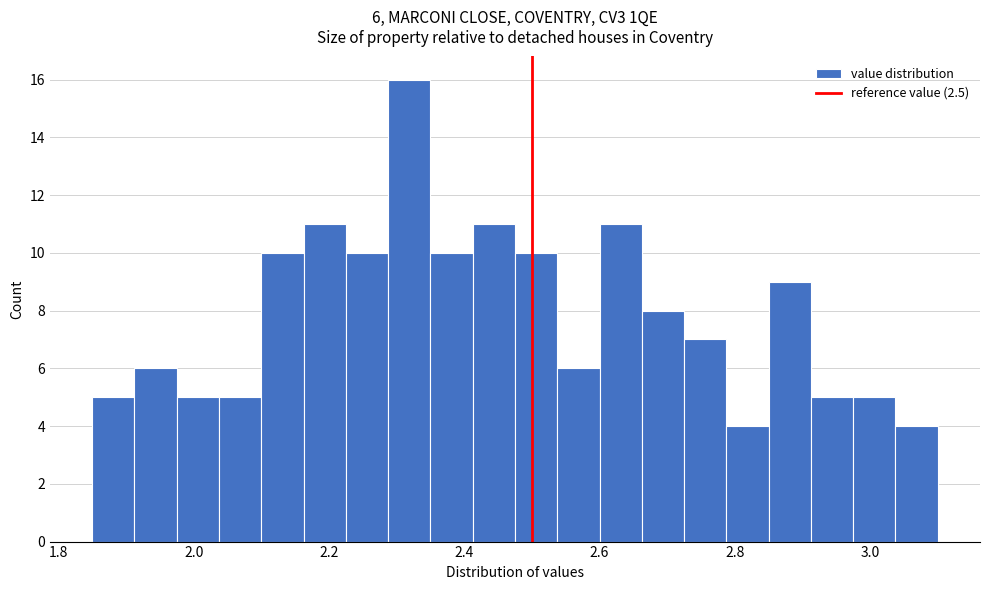

Around what value on the x-axis is the tallest bar? Give the approximate position of its centre, as read against the axis.

2.32